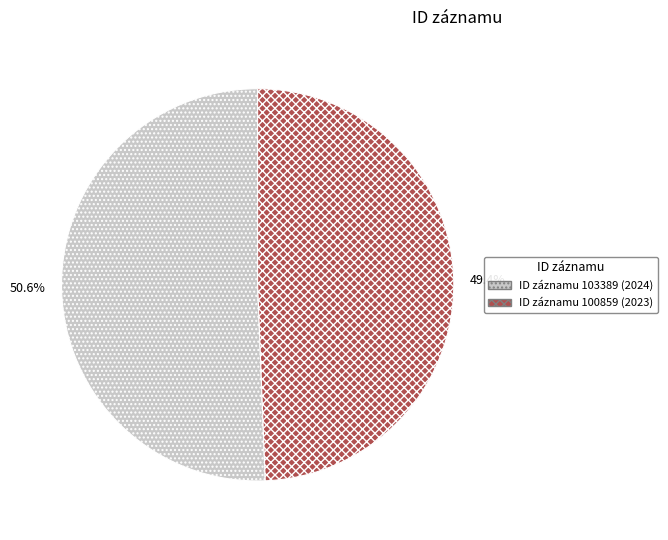

How much of the chart is everything except ID záznamu 100859 (2023)?

50.6%